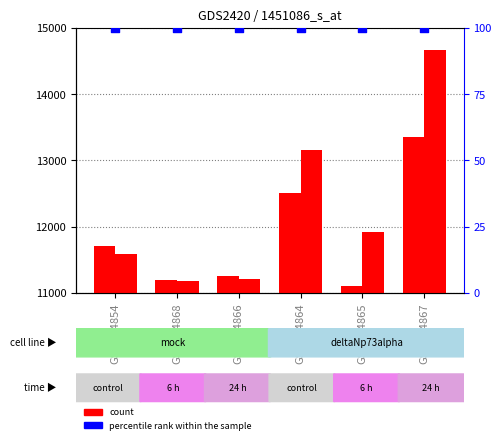

Which series reaches the minimum Y coordinate?

percentile rank within the sample